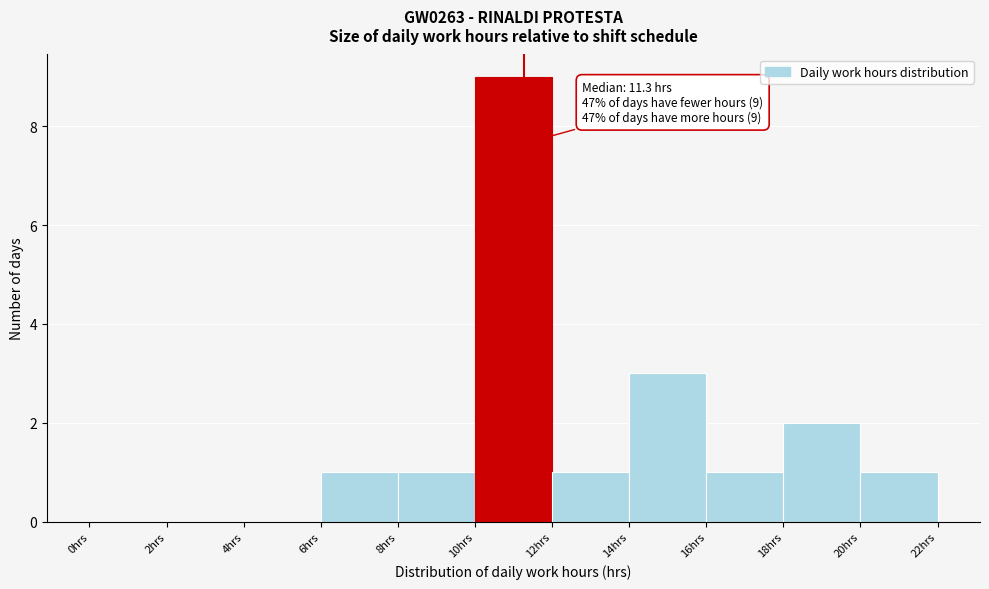

Over which range of the x-axis is the bar tallest?

10 to 12